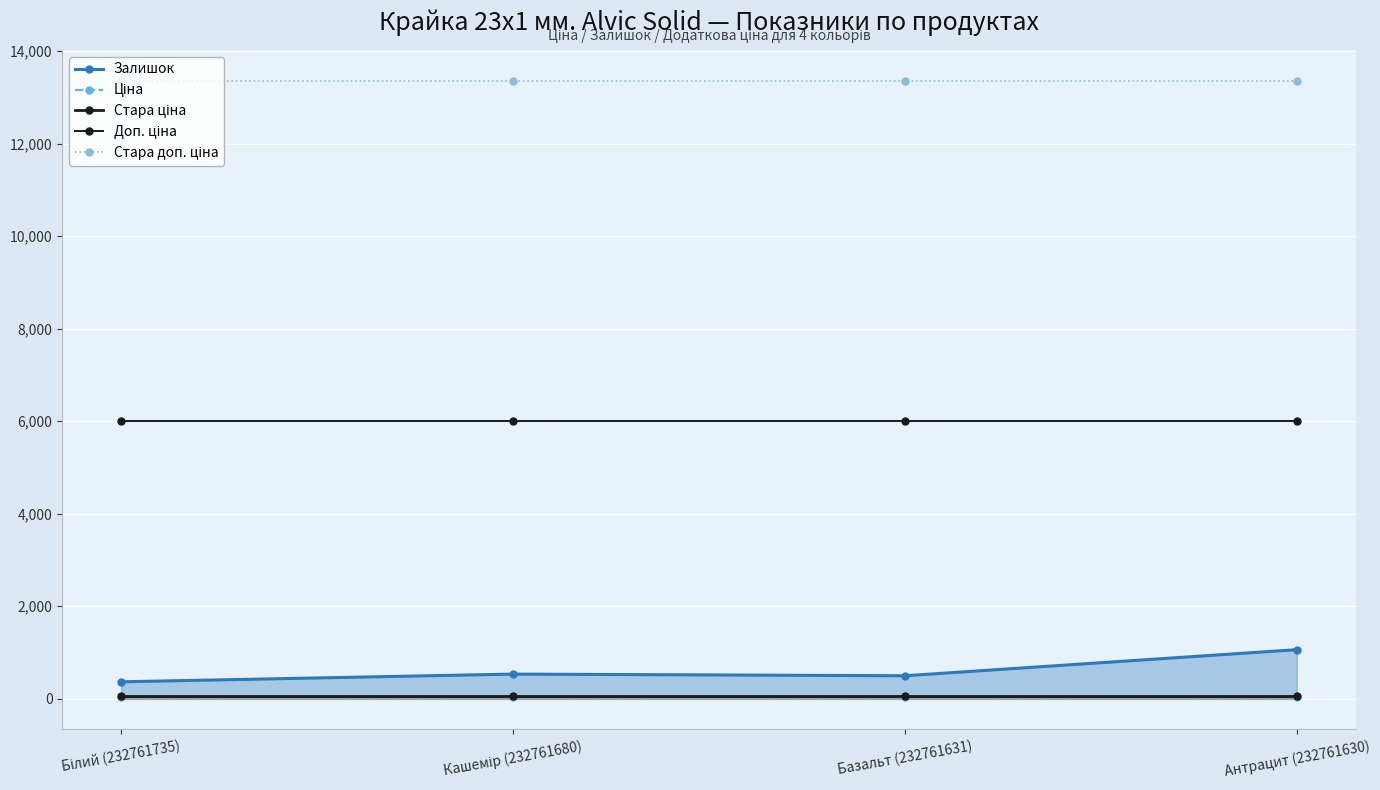

What is the maximum value shown in the chart?

13356.0